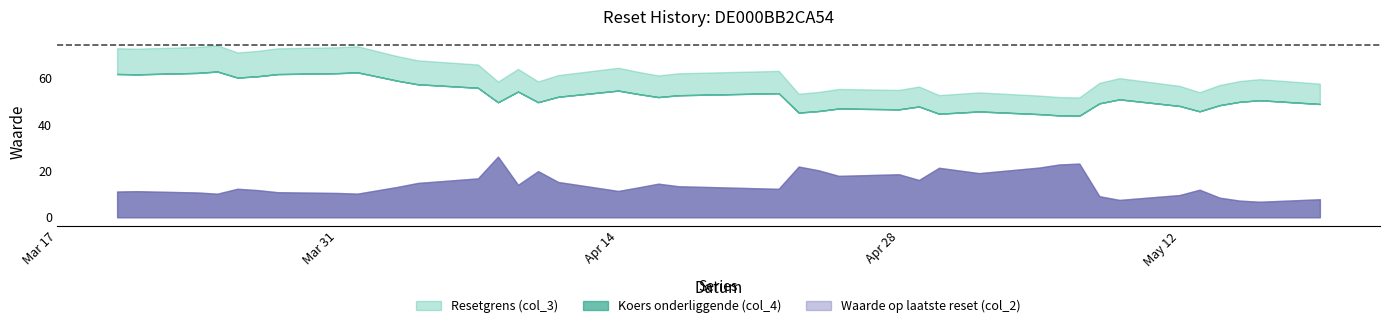

True or false: Resetgrens (col_3) has more than 0 interior local peaks.

True